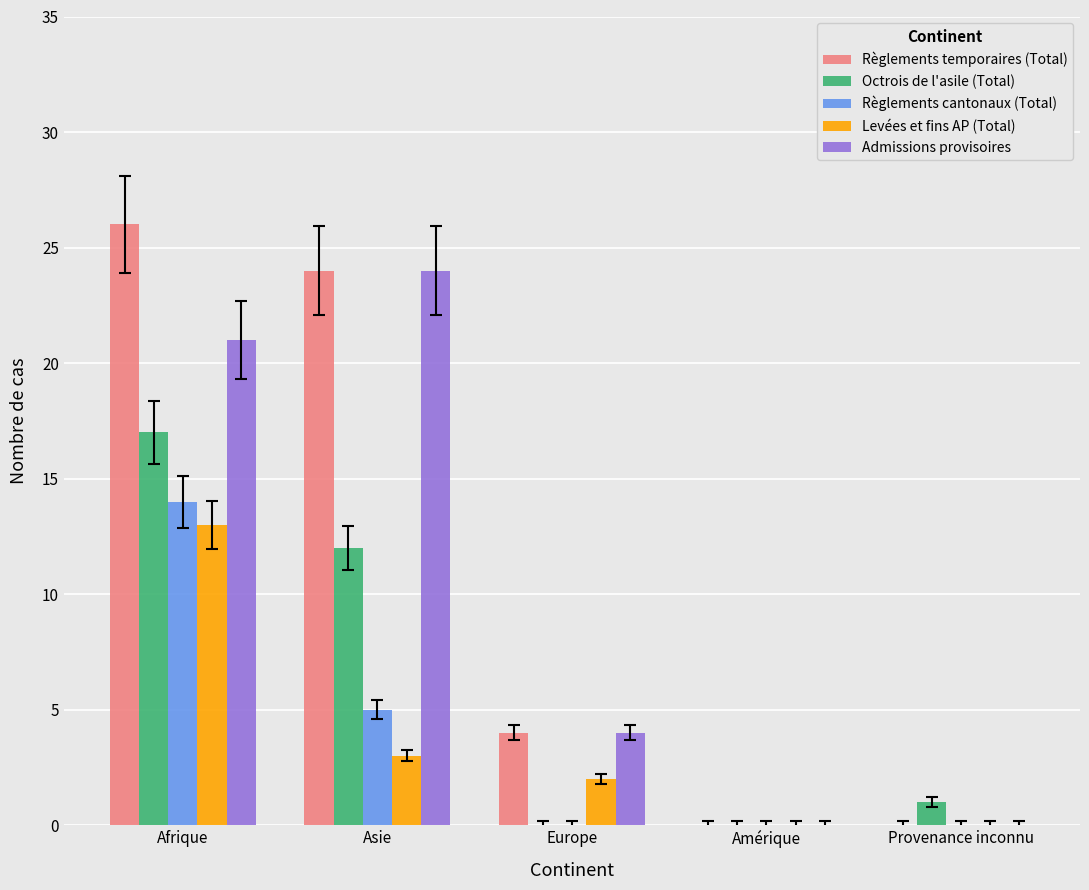

Where is Octrois de l'asile (Total) nearest to the value 8?

Asie